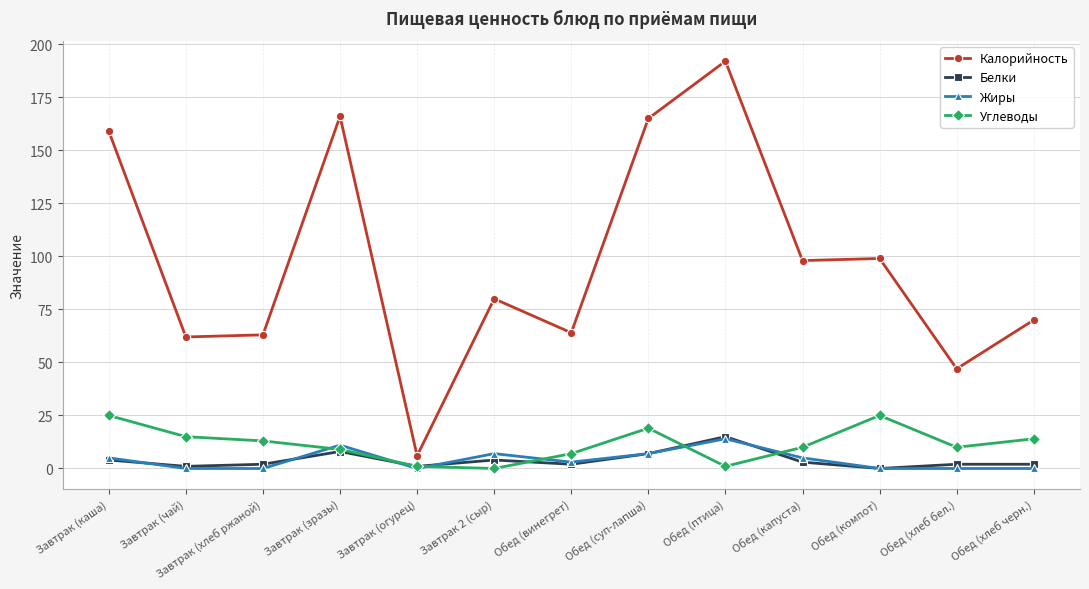

What position from the left is Завтрак (чай)?

2